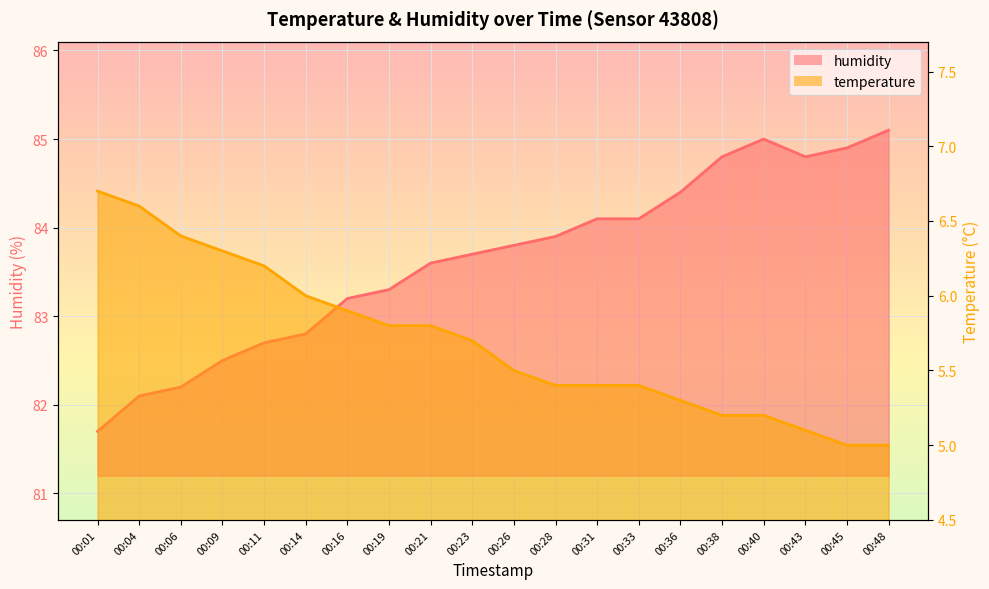

Rank the series by their maximum value, from highest to lowest.

humidity, temperature